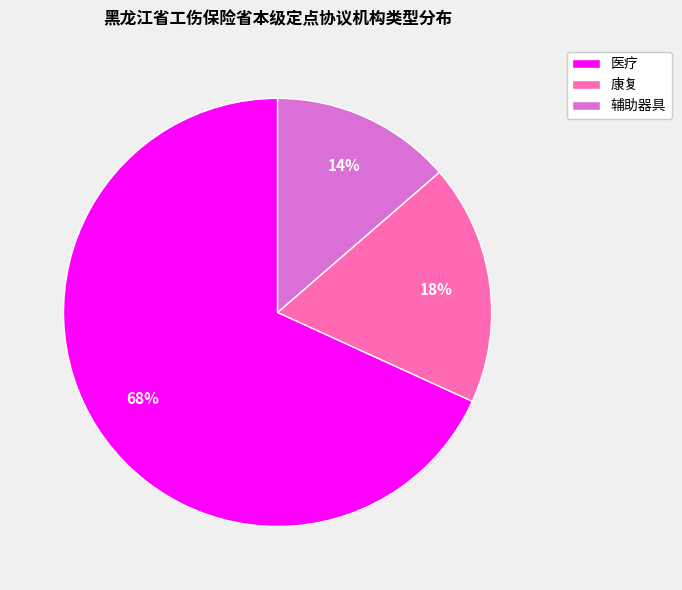

To the nearest percent, what portion does 医疗 represent?

68%